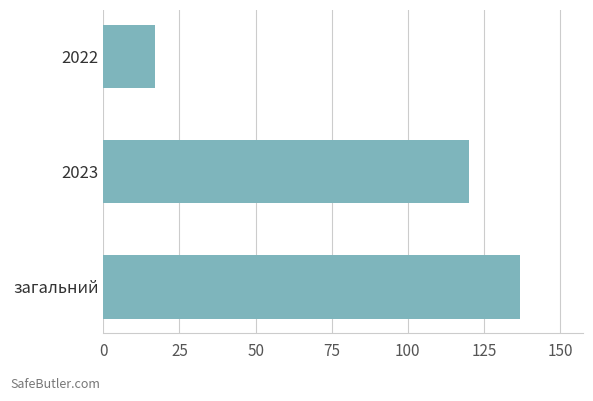

Is it true that the value at 2023 is 182?

False